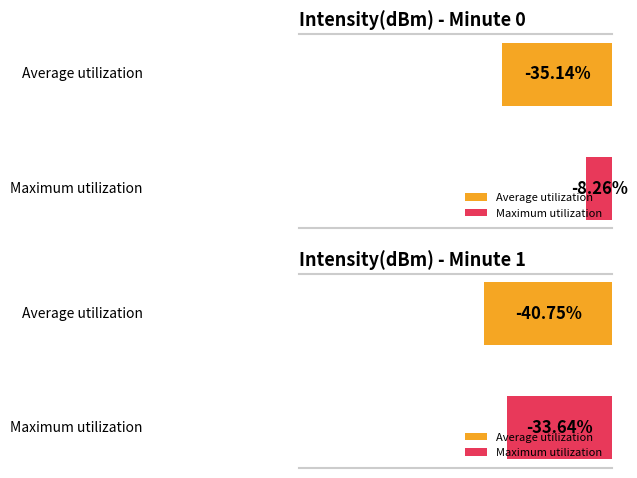

The value of Average utilization at 34 is -185.4. True or false?

False